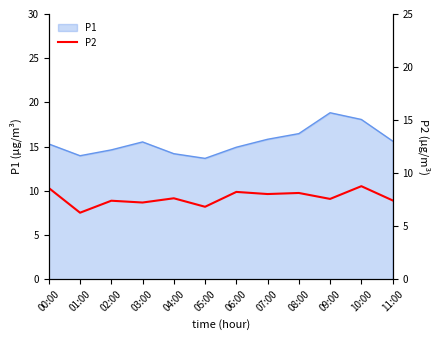

What is the label of the 11th point from the right?

01:00